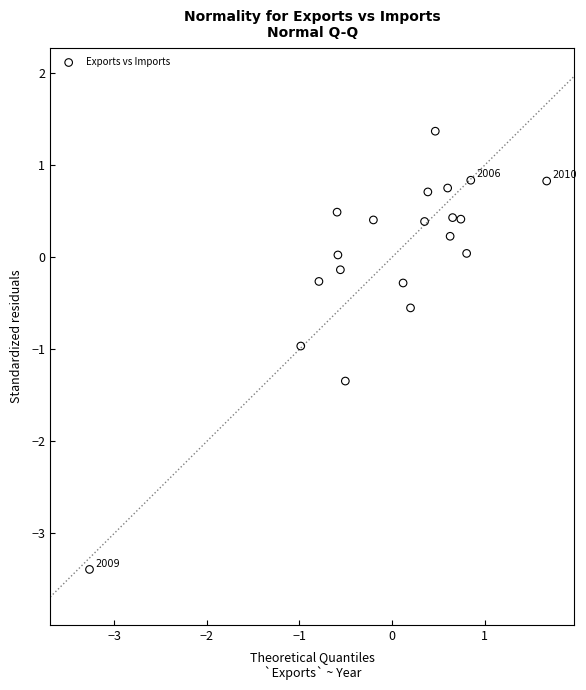

What is the range of X values (max minus min)?

4.9